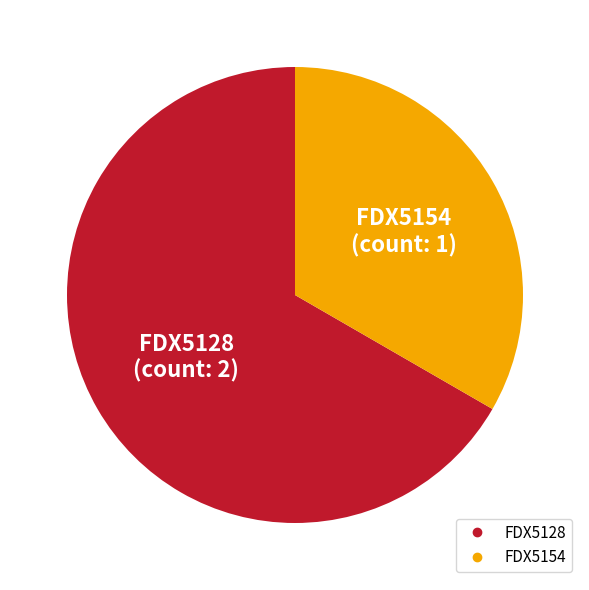

Which category has the smallest portion of the pie?

FDX5154